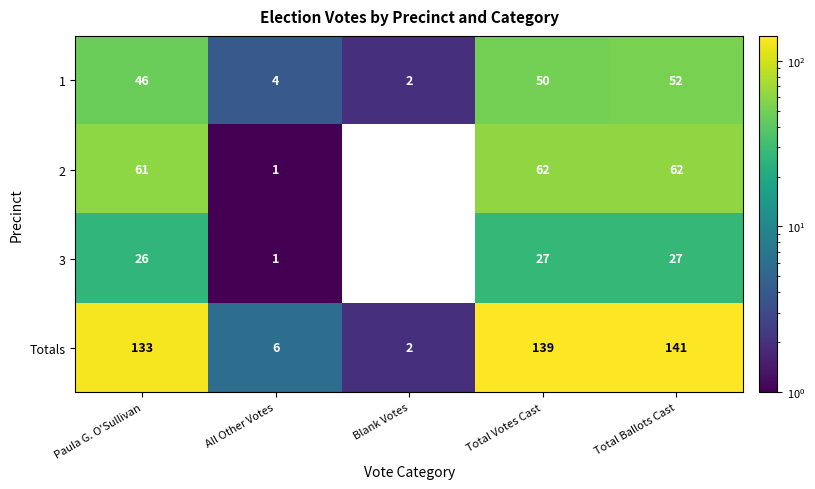

What is the total value across all series at Total Votes Cast?

278